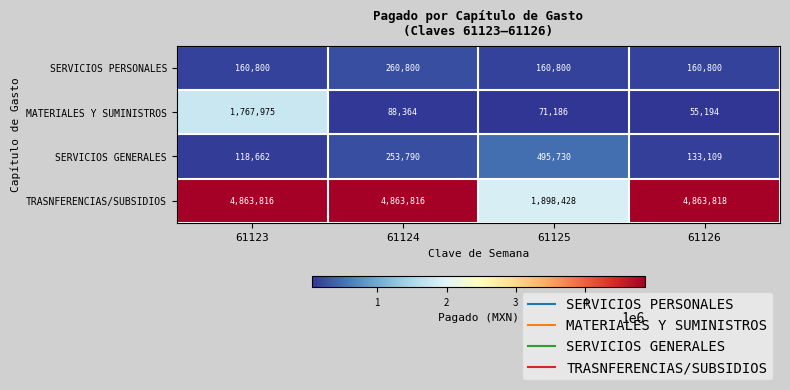

Between 61124 and 61125, which series saw the biggest shift?

TRASNFERENCIAS/SUBSIDIOS